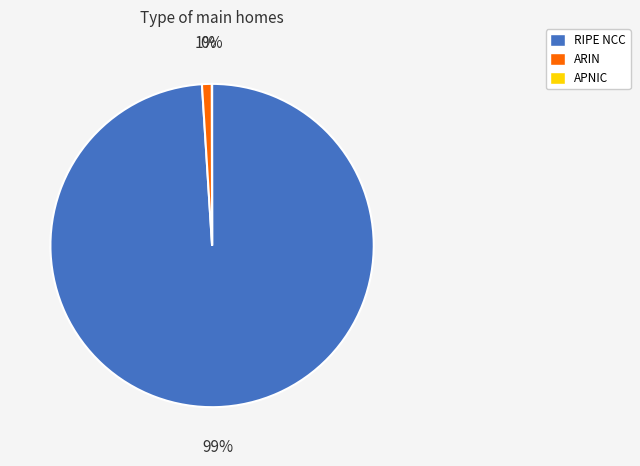

Which slice is the largest?

RIPE NCC